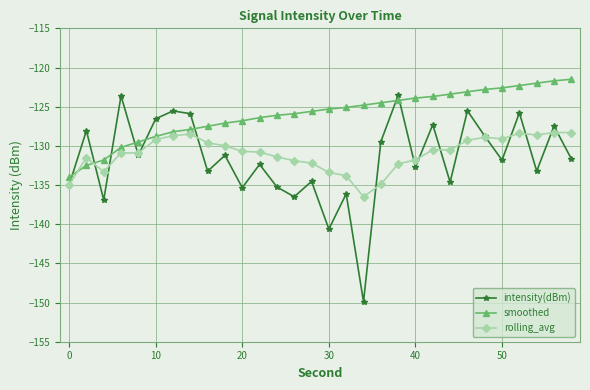

What is the value of the rolling_avg point at the 28th from the left?

-128.6